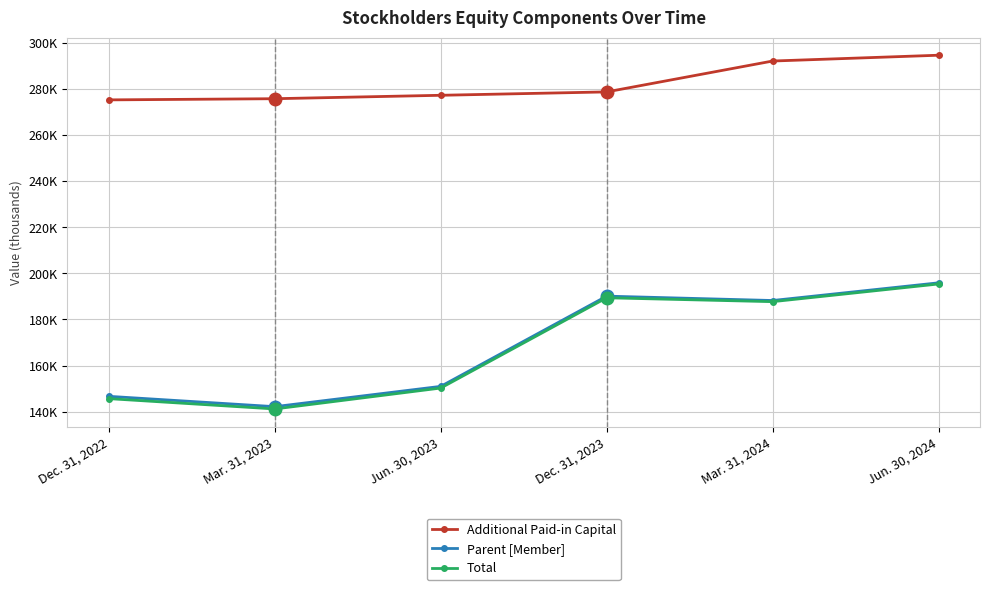

At which label does Total first exceed 187726?

Dec. 31, 2023